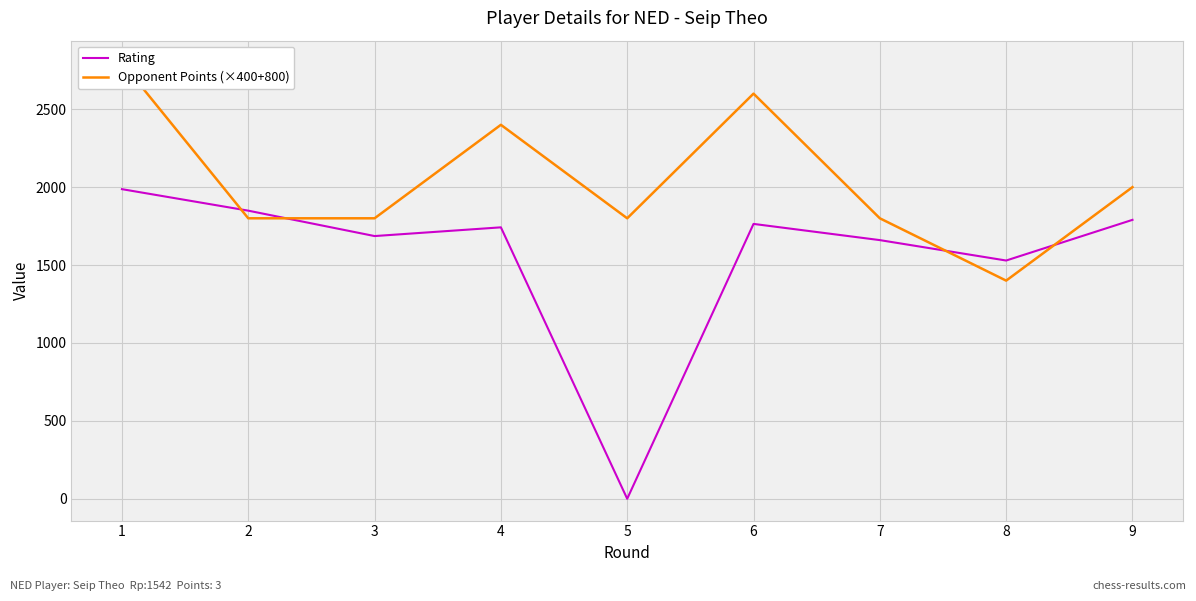

Reading left to right, transcribe all the data shown in this chart.

Rating: 1=1987	2=1849	3=1686	4=1742	5=0	6=1764	7=1660	8=1529	9=1790
Opponent Points (×400+800): 1=2800	2=1800	3=1800	4=2400	5=1800	6=2600	7=1800	8=1400	9=2000